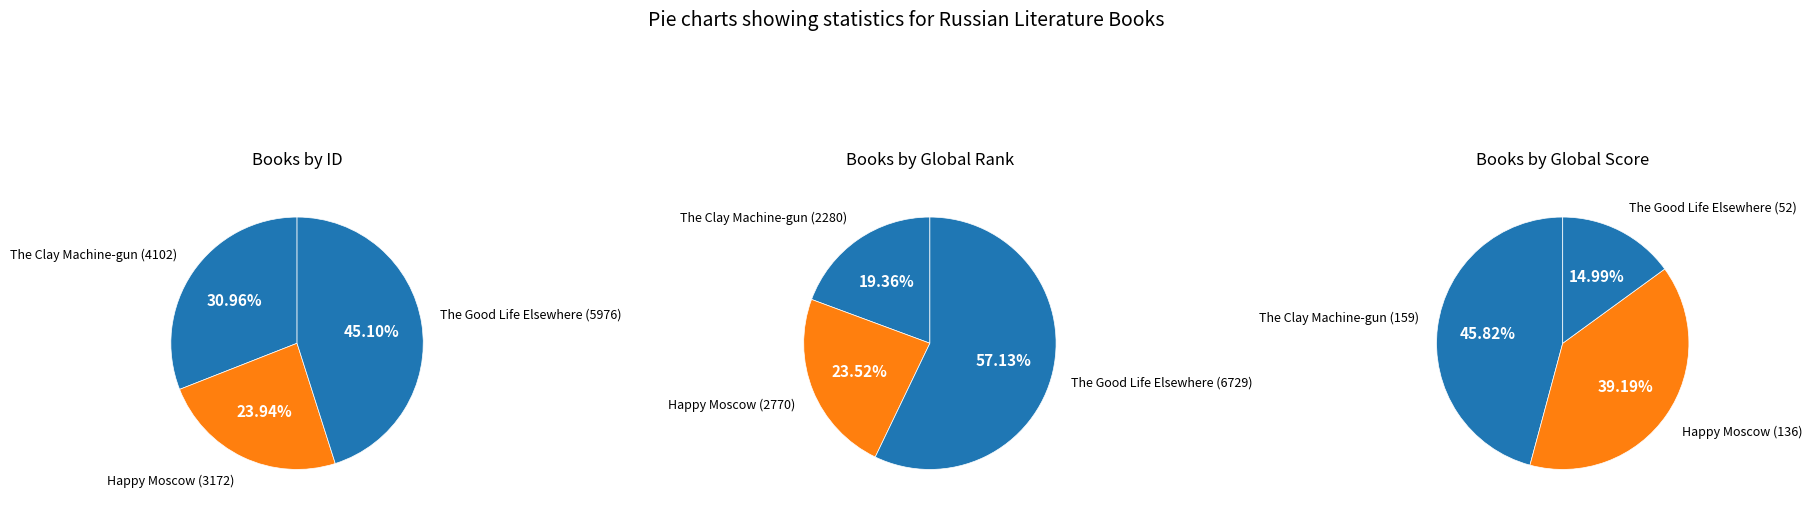

To the nearest percent, what percentage of the pie is The Clay Machine-gun (4102)?

31%